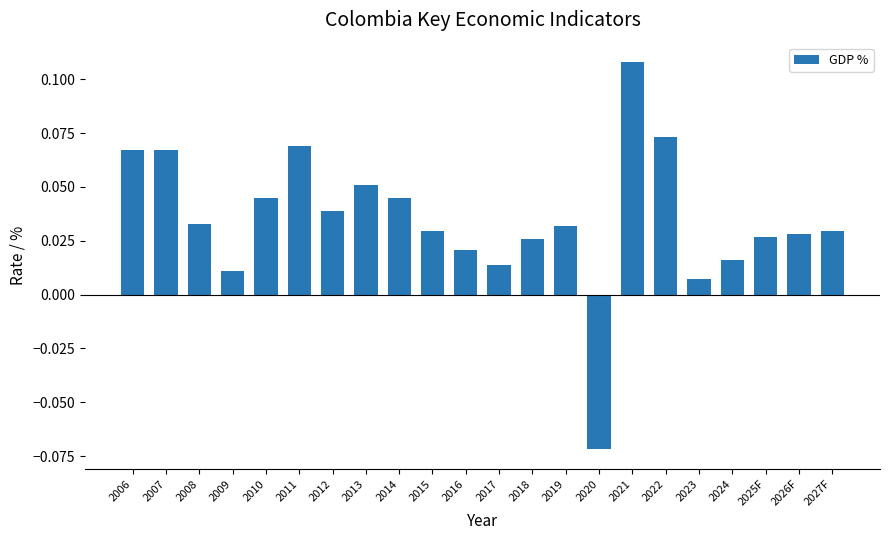

What is the label of the 8th bar from the left?

2013